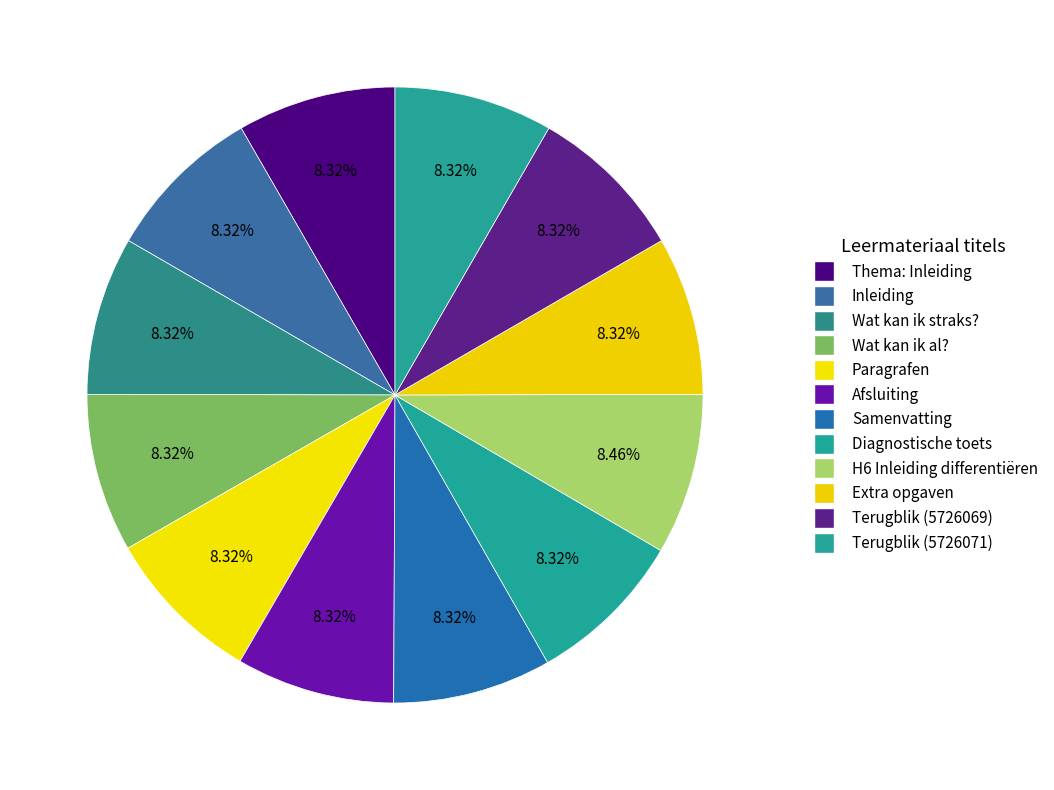

Which has a higher value, Wat kan ik al? or H6 Inleiding differentiëren?

H6 Inleiding differentiëren